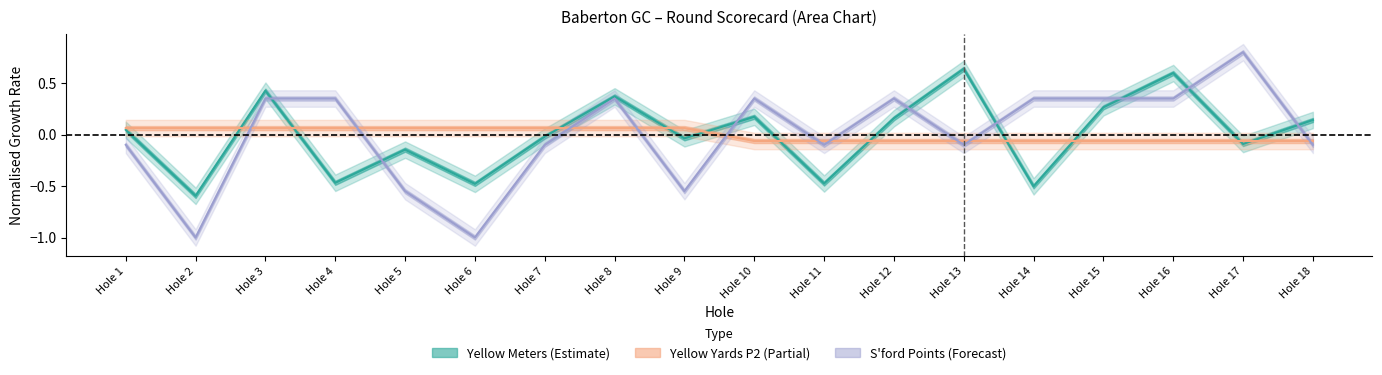

Rank the series by their maximum value, from lowest to highest.

Yellow Yards (P2), Yellow Meters, S'ford Points (P1)